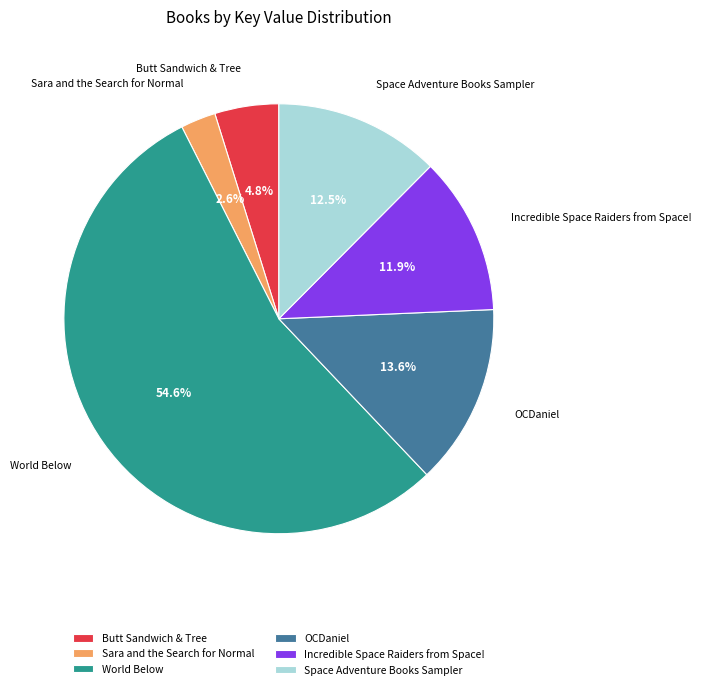

To the nearest percent, what is the average slice percentage?

17%